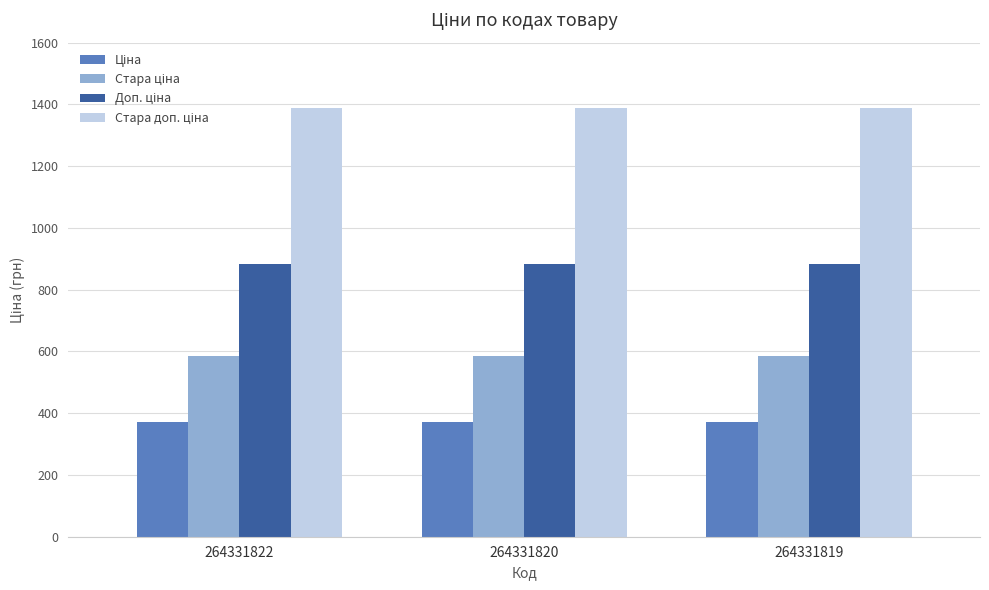

What is the minimum value shown in the chart?

371.4